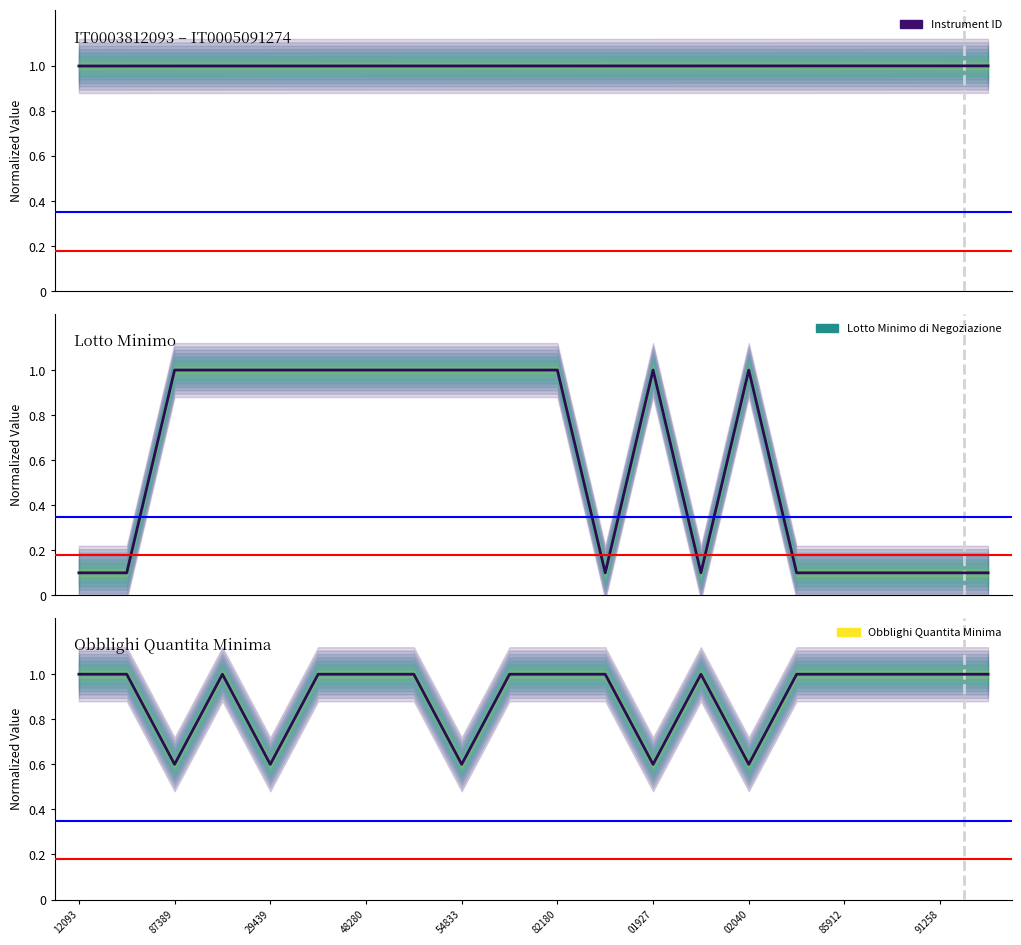

After their last crossing, which series has the higher values: Lotto Minimo di Negoziazione or Obblighi Quantita Minima?

Obblighi Quantita Minima